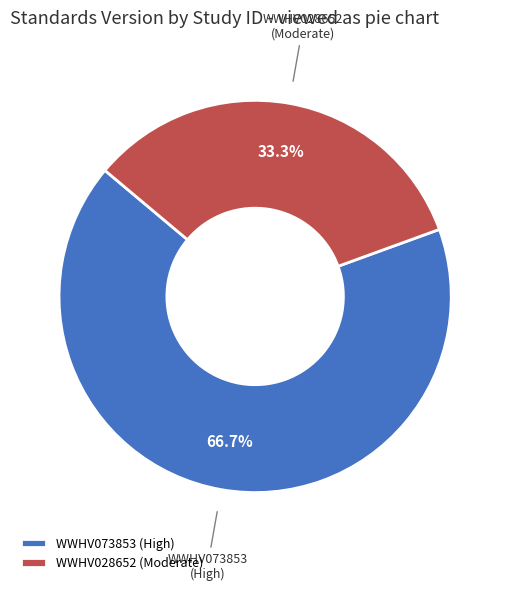

True or false: WWHV028652 accounts for 43% of the total.

False